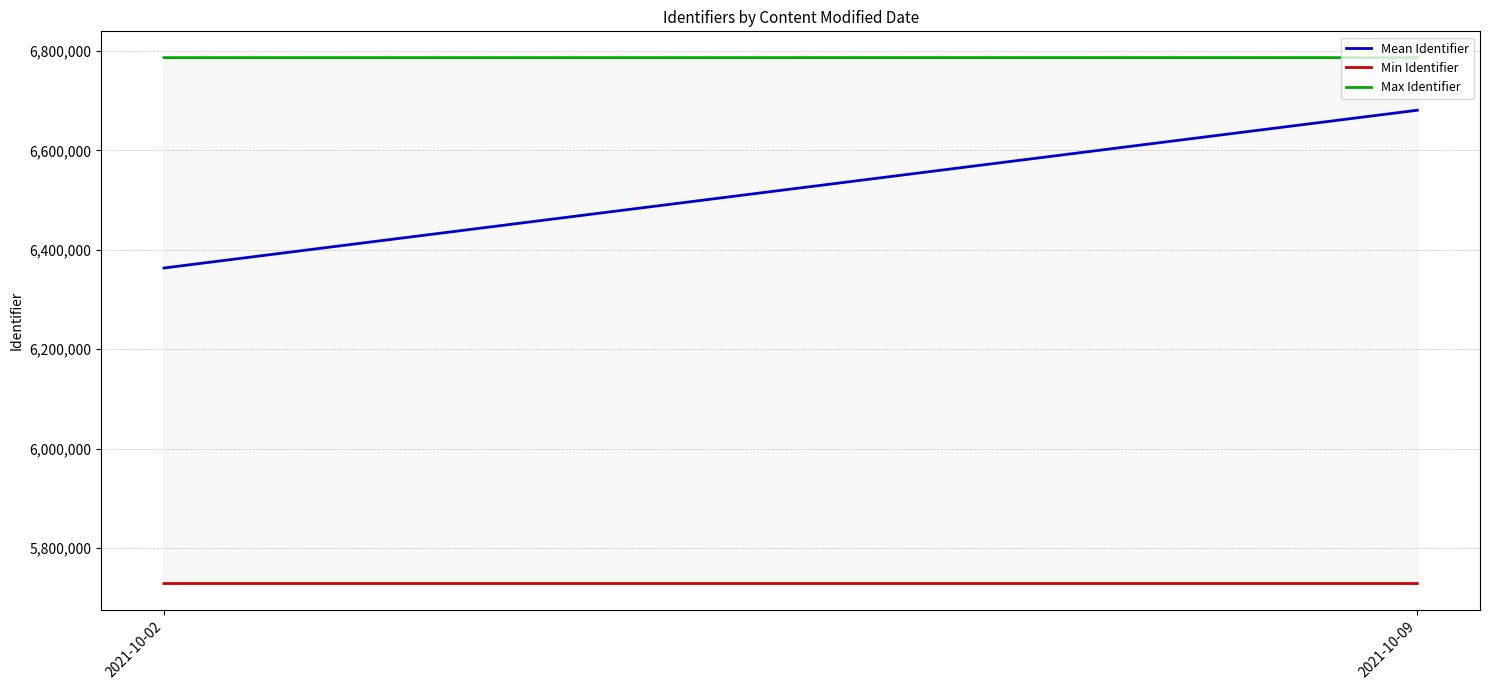

Reading left to right, extract all data points from this chart.

Mean Identifier: 2021-10-02=6363304.8	2021-10-09=6680713.0
Min Identifier: 2021-10-02=5728538.0	2021-10-09=5728541.0
Max Identifier: 2021-10-02=6786526.0	2021-10-09=6786542.0